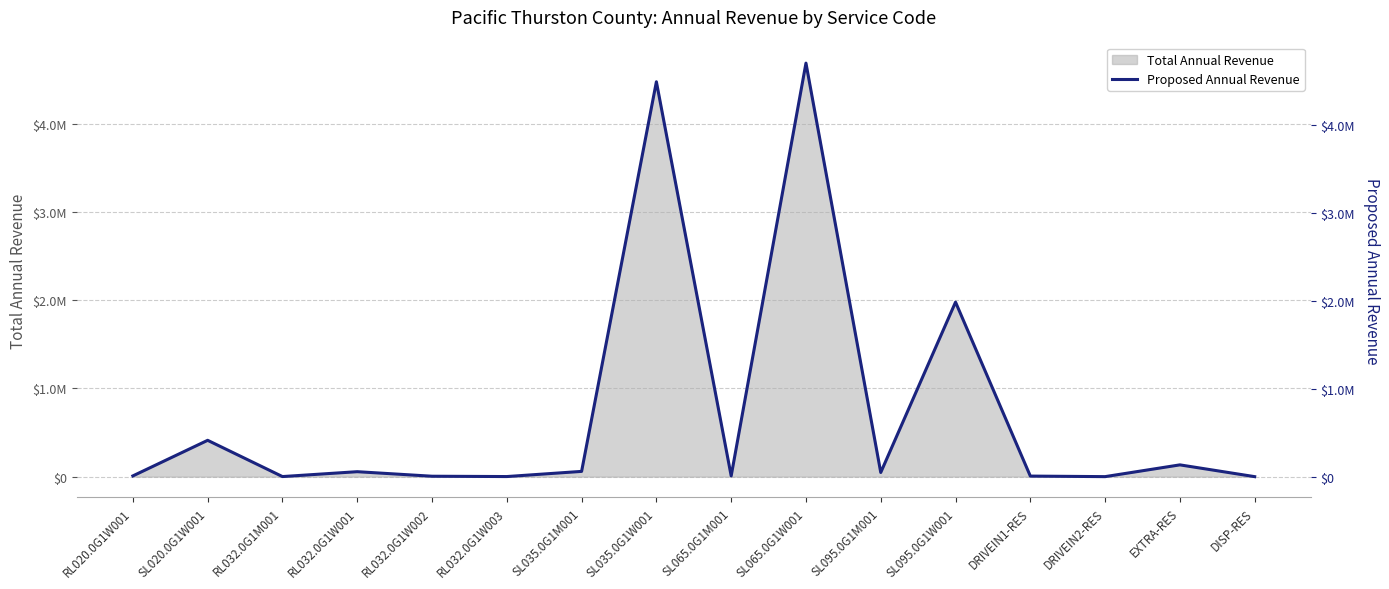

True or false: there are more than 2 points higher than both neighbors.

True